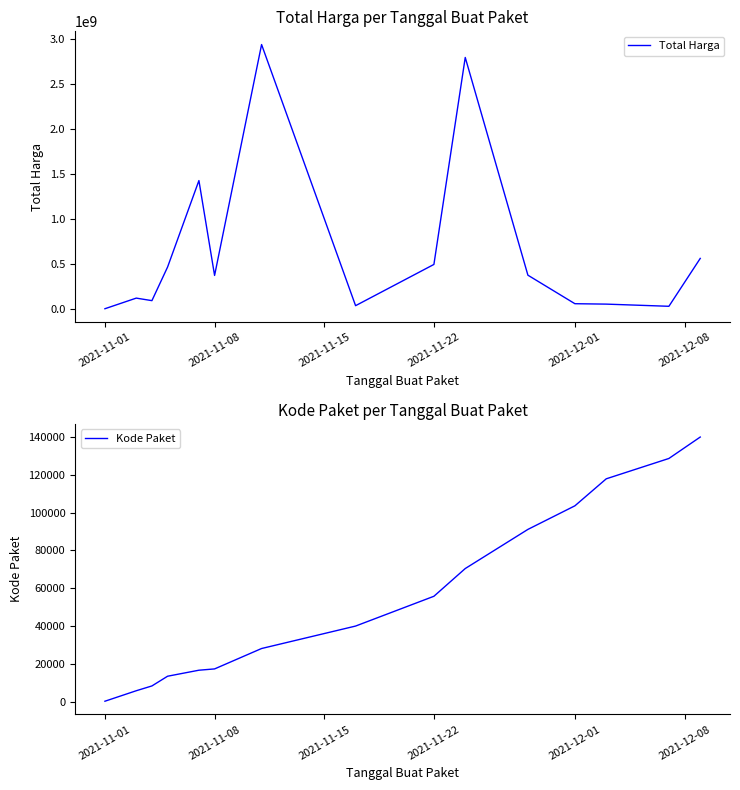

How many data points in Kode Paket are less than 40112?

7